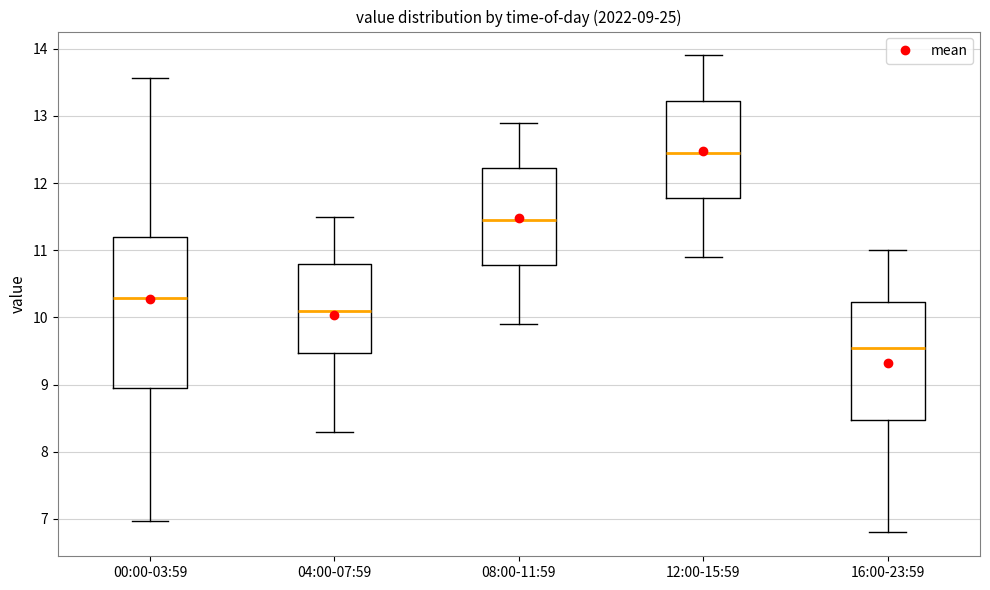

Which box has the highest median line?

12:00-15:59